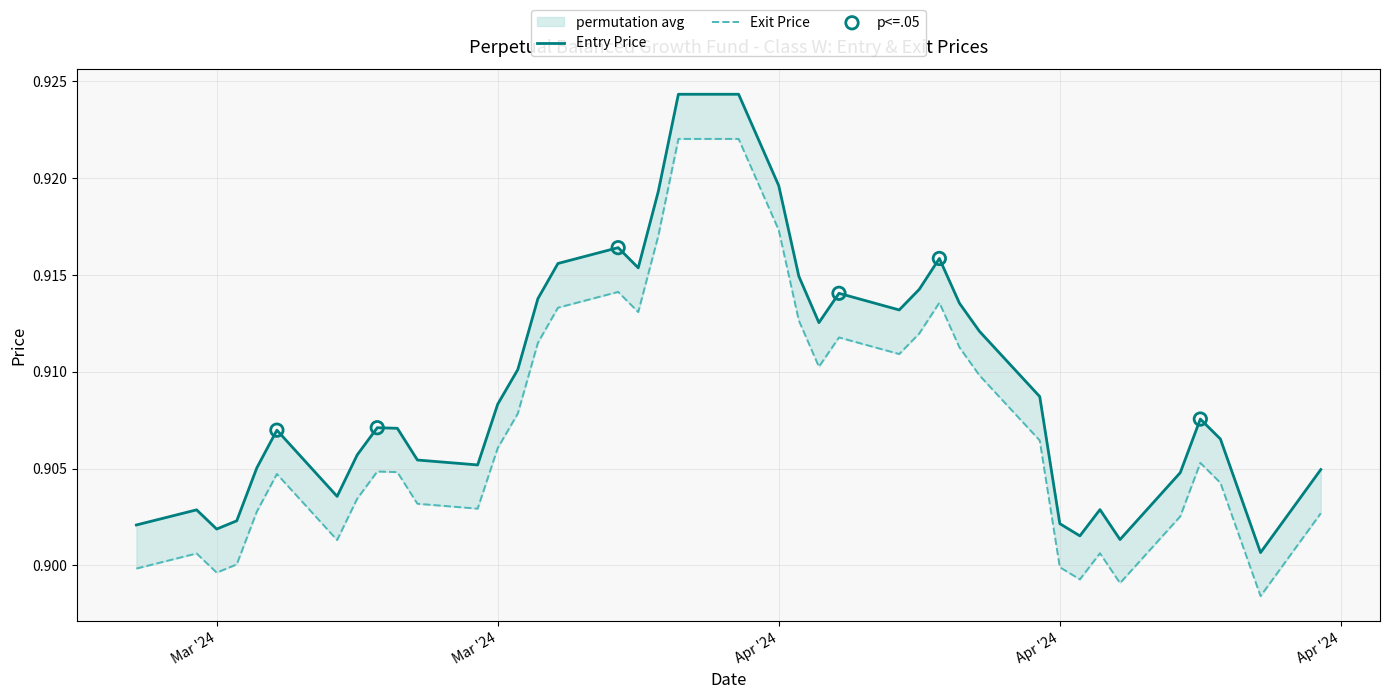

What is the total value across all series at 22/04/24?

1.8